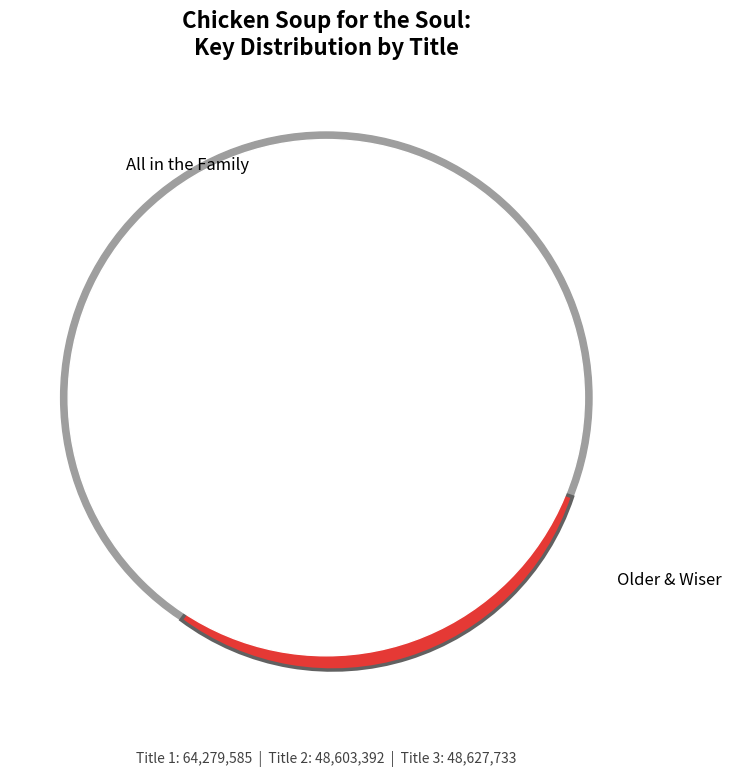

How many segments does this pie chart have?

3